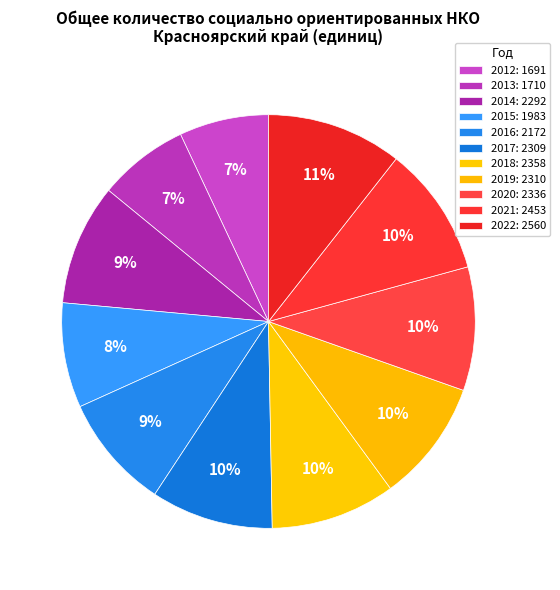

To the nearest percent, what percentage of the pie is 2015?

8%